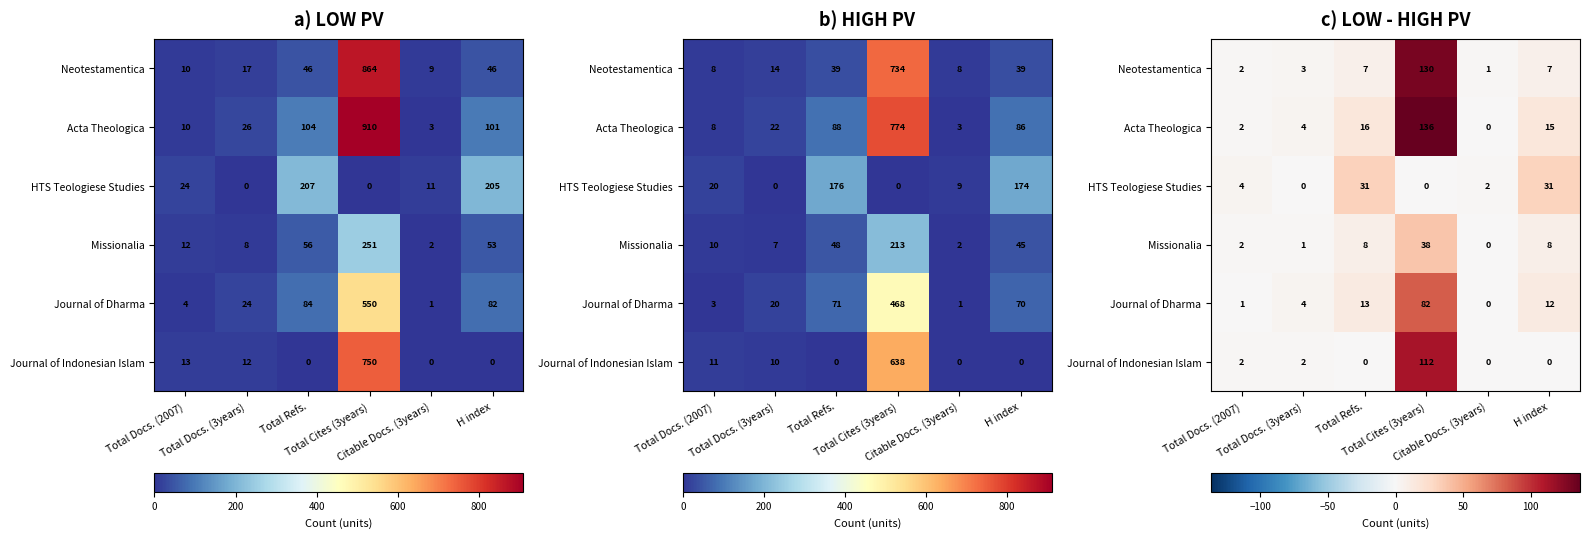

What is the difference between the highest and lowest values at H index?

30.8